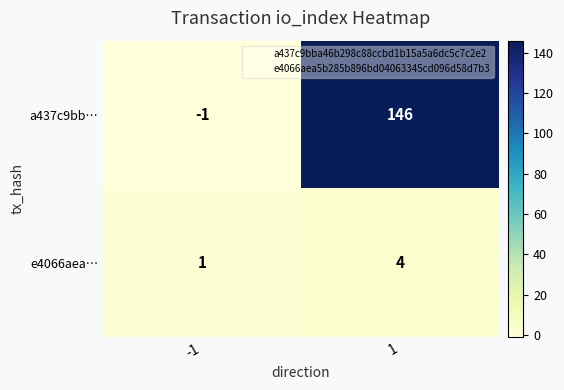

Reading right to left, transcribe all the data shown in this chart.

a437c9bb…: 1=146	-1=-1
e4066aea…: 1=4	-1=1